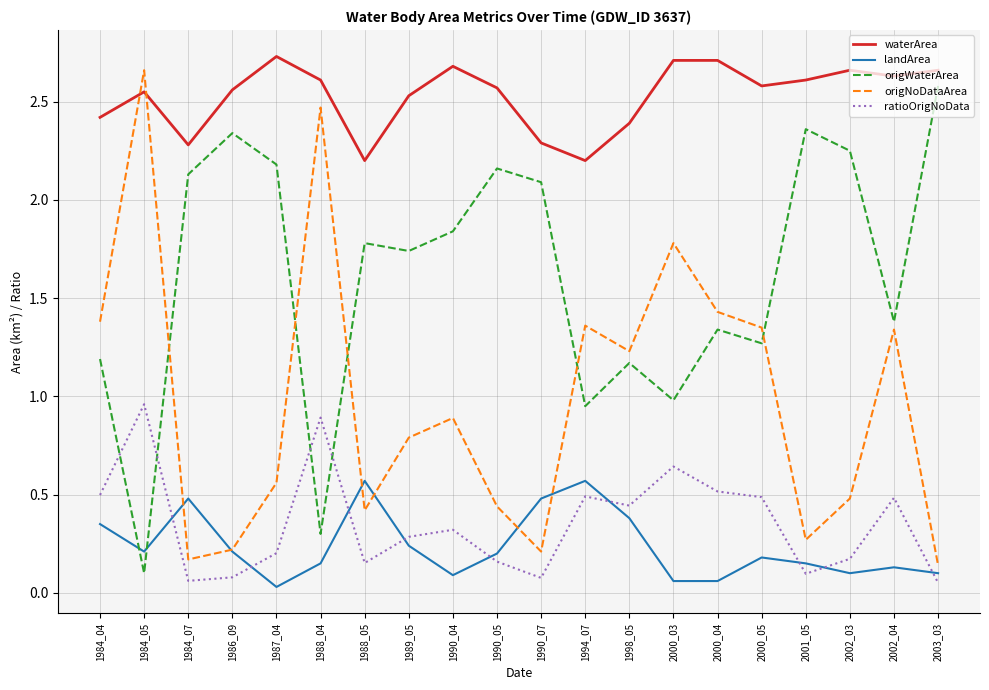

How many lines are shown in the chart?

5